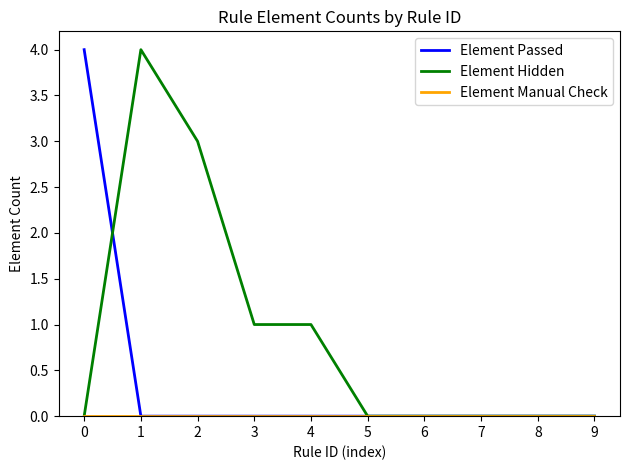

What is the greatest value displayed?

4